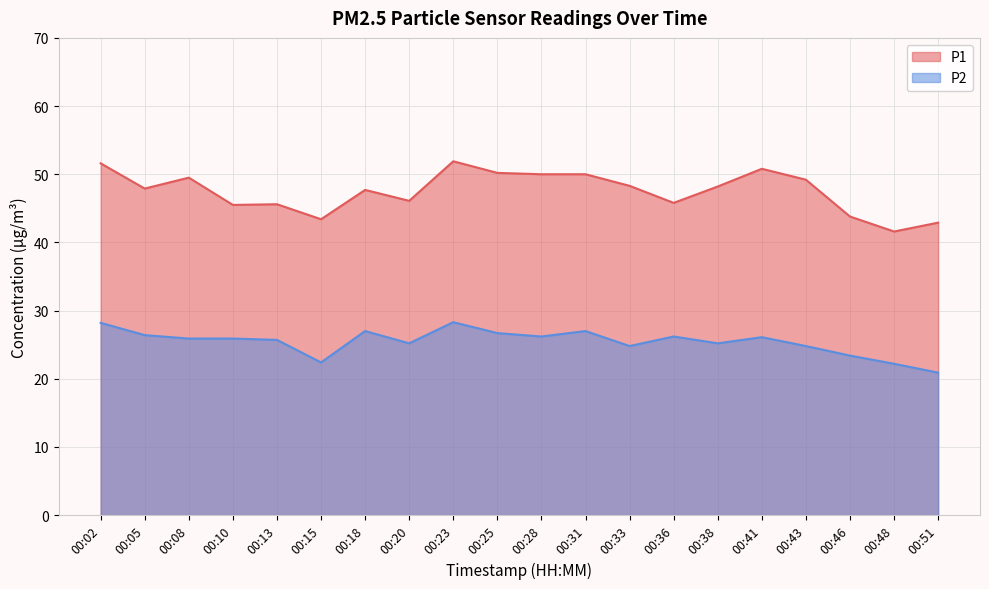

Reading left to right, list all the values displayed in this chart.

P1: 51.6	47.9	49.5	45.5	45.6	43.4	47.7	46.1	51.9	50.2	50.0	50.0	48.3	45.8	48.2	50.8	49.2	43.8	41.6	42.9
P2: 28.2	26.4	25.9	25.9	25.7	22.4	27.0	25.2	28.3	26.7	26.2	27.0	24.8	26.2	25.2	26.1	24.8	23.4	22.2	20.9